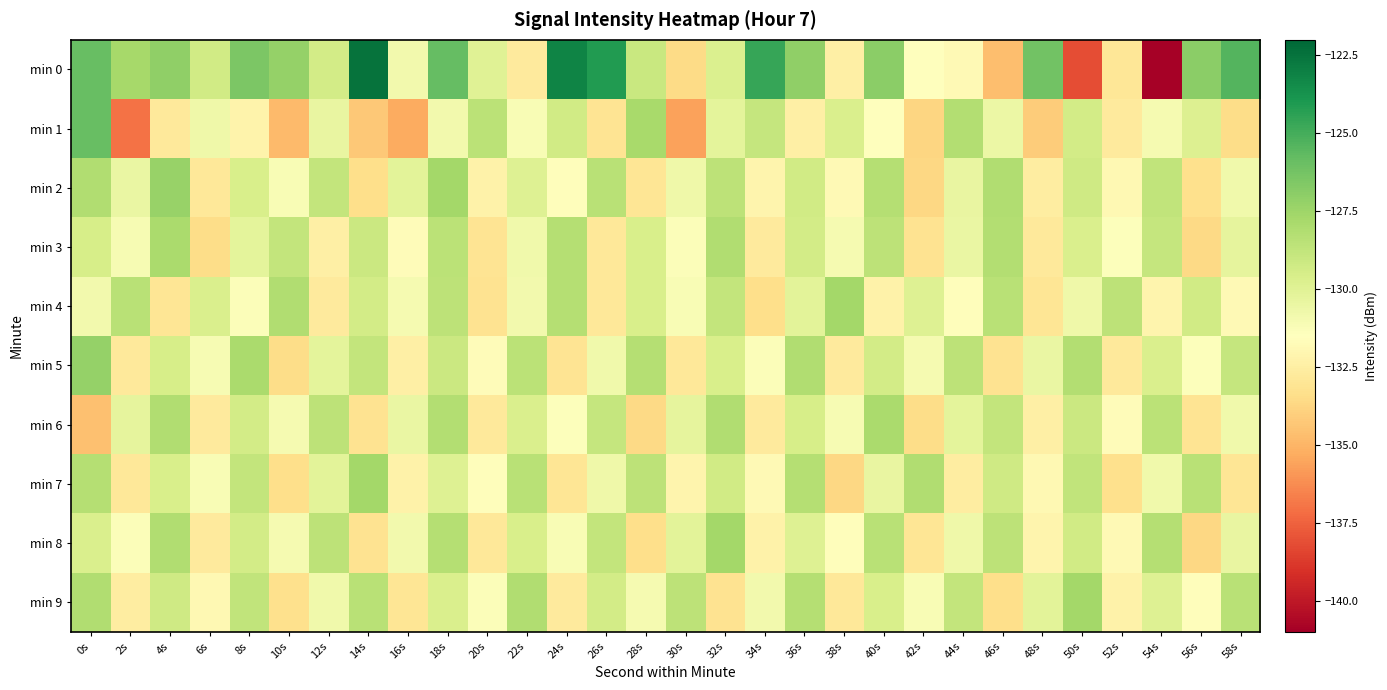

Reading left to right, list all the values displayed in this chart.

min 0: 0s=-125.9	2s=-127.7	4s=-127.1	6s=-129.3	8s=-126.5	10s=-127.2	12s=-129.4	14s=-122.5	16s=-130.8	18s=-125.8	20s=-130.0	22s=-132.7	24s=-123.2	26s=-124.1	28s=-129.0	30s=-133.5	32s=-129.8	34s=-124.6	36s=-127.1	38s=-132.4	40s=-126.9	42s=-131.5	44s=-131.8	46s=-134.7	48s=-126.2	50s=-138.2	52s=-132.9	54s=-140.9	56s=-127.0	58s=-125.4
min 1: 0s=-125.9	2s=-137.1	4s=-132.8	6s=-130.7	8s=-132.2	10s=-134.8	12s=-130.4	14s=-134.3	16s=-135.3	18s=-130.9	20s=-128.5	22s=-131.2	24s=-129.3	26s=-133.1	28s=-127.8	30s=-135.6	32s=-130.2	34s=-128.9	36s=-132.4	38s=-129.7	40s=-131.5	42s=-133.8	44s=-128.2	46s=-130.6	48s=-134.1	50s=-129.4	52s=-132.7	54s=-131.0	56s=-129.8	58s=-133.5
min 2: 0s=-128.1	2s=-130.5	4s=-127.3	6s=-132.9	8s=-129.6	10s=-131.2	12s=-128.8	14s=-133.4	16s=-130.1	18s=-127.7	20s=-132.3	22s=-129.9	24s=-131.6	26s=-128.4	28s=-133.0	30s=-130.7	32s=-128.6	34s=-132.1	36s=-129.3	38s=-131.8	40s=-128.3	42s=-133.7	44s=-130.4	46s=-128.1	48s=-132.6	50s=-129.2	52s=-131.9	54s=-128.7	56s=-133.3	58s=-130.8
min 3: 0s=-129.5	2s=-131.1	4s=-127.9	6s=-133.5	8s=-130.2	10s=-128.8	12s=-132.4	14s=-129.1	16s=-131.7	18s=-128.5	20s=-133.1	22s=-130.8	24s=-128.3	26s=-132.9	28s=-129.6	30s=-131.3	32s=-128.1	34s=-132.7	36s=-129.4	38s=-131.0	40s=-128.6	42s=-133.2	44s=-130.5	46s=-128.2	48s=-132.8	50s=-129.7	52s=-131.4	54s=-128.9	56s=-133.6	58s=-130.3
min 4: 0s=-130.9	2s=-128.4	4s=-133.0	6s=-129.7	8s=-131.3	10s=-128.1	12s=-132.7	14s=-129.4	16s=-131.0	18s=-128.6	20s=-133.2	22s=-130.9	24s=-128.3	26s=-132.9	28s=-129.6	30s=-131.2	32s=-128.8	34s=-133.4	36s=-130.1	38s=-127.7	40s=-132.3	42s=-129.9	44s=-131.6	46s=-128.4	48s=-133.0	50s=-130.7	52s=-128.6	54s=-132.1	56s=-129.3	58s=-131.8
min 5: 0s=-127.2	2s=-132.8	4s=-129.5	6s=-131.1	8s=-127.9	10s=-133.5	12s=-130.2	14s=-128.8	16s=-132.4	18s=-129.1	20s=-131.7	22s=-128.5	24s=-133.1	26s=-130.8	28s=-128.3	30s=-132.9	32s=-129.6	34s=-131.3	36s=-128.1	38s=-132.7	40s=-129.4	42s=-131.0	44s=-128.6	46s=-133.2	48s=-130.5	50s=-128.2	52s=-132.8	54s=-129.7	56s=-131.4	58s=-128.9
min 6: 0s=-134.6	2s=-130.3	4s=-128.1	6s=-132.7	8s=-129.4	10s=-131.0	12s=-128.6	14s=-133.2	16s=-130.5	18s=-128.2	20s=-132.8	22s=-129.7	24s=-131.4	26s=-128.9	28s=-133.6	30s=-130.3	32s=-128.1	34s=-132.7	36s=-129.5	38s=-131.1	40s=-127.9	42s=-133.5	44s=-130.2	46s=-128.8	48s=-132.4	50s=-129.1	52s=-131.7	54s=-128.5	56s=-133.1	58s=-130.8
min 7: 0s=-128.3	2s=-132.9	4s=-129.6	6s=-131.2	8s=-128.8	10s=-133.4	12s=-130.1	14s=-127.7	16s=-132.3	18s=-129.9	20s=-131.6	22s=-128.4	24s=-133.0	26s=-130.7	28s=-128.6	30s=-132.1	32s=-129.3	34s=-131.8	36s=-128.3	38s=-133.7	40s=-130.4	42s=-128.1	44s=-132.6	46s=-129.2	48s=-131.9	50s=-128.7	52s=-133.3	54s=-130.8	56s=-128.4	58s=-133.0
min 8: 0s=-129.7	2s=-131.3	4s=-128.1	6s=-132.7	8s=-129.4	10s=-131.0	12s=-128.6	14s=-133.2	16s=-130.9	18s=-128.3	20s=-132.9	22s=-129.6	24s=-131.2	26s=-128.8	28s=-133.4	30s=-130.1	32s=-127.7	34s=-132.3	36s=-129.9	38s=-131.6	40s=-128.4	42s=-133.0	44s=-130.7	46s=-128.6	48s=-132.1	50s=-129.3	52s=-131.8	54s=-128.3	56s=-133.7	58s=-130.4
min 9: 0s=-128.1	2s=-132.6	4s=-129.2	6s=-131.9	8s=-128.7	10s=-133.3	12s=-130.8	14s=-128.4	16s=-133.0	18s=-129.7	20s=-131.3	22s=-128.1	24s=-132.7	26s=-129.4	28s=-131.0	30s=-128.6	32s=-133.2	34s=-130.9	36s=-128.3	38s=-132.9	40s=-129.6	42s=-131.2	44s=-128.8	46s=-133.4	48s=-130.1	50s=-127.7	52s=-132.3	54s=-129.9	56s=-131.6	58s=-128.4